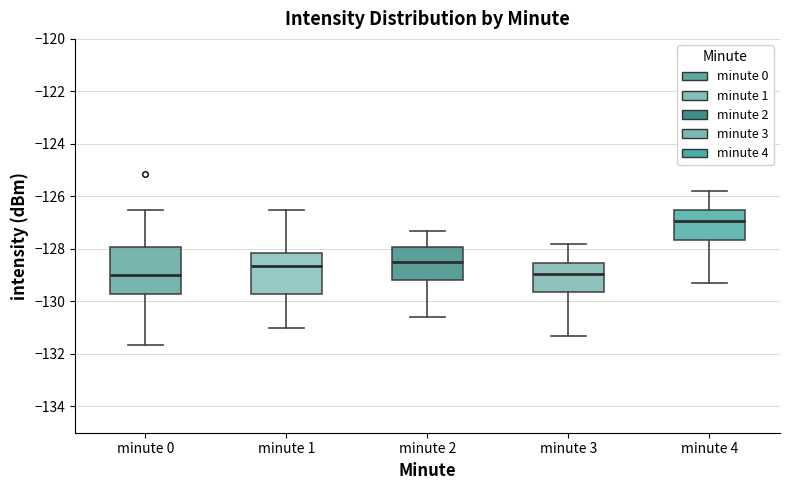

Reading left to right, read every box against the y-axis: the position of its median line, the range the box covers, and the ends of its whiskers. The values are not printed on the chart, so give them approximately, as read against the axis.

minute 0: median -129.0, box -129.8 to -128.0, whiskers -131.6 to -126.6
minute 1: median -128.6, box -129.8 to -128.2, whiskers -131.0 to -126.6
minute 2: median -128.4, box -129.2 to -128.0, whiskers -130.6 to -127.2
minute 3: median -129.0, box -129.6 to -128.6, whiskers -131.2 to -127.8
minute 4: median -127.0, box -127.6 to -126.6, whiskers -129.2 to -125.8